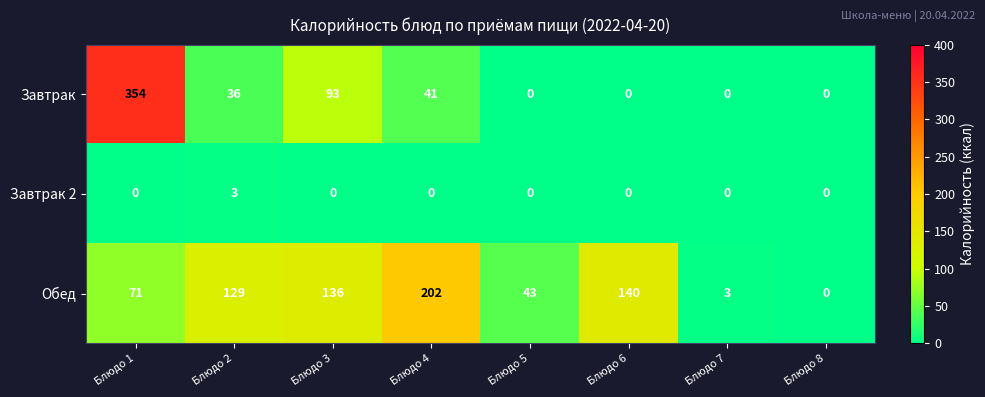

What is the approximate value of Завтрак at Блюдо 2, to the nearest 5?

35